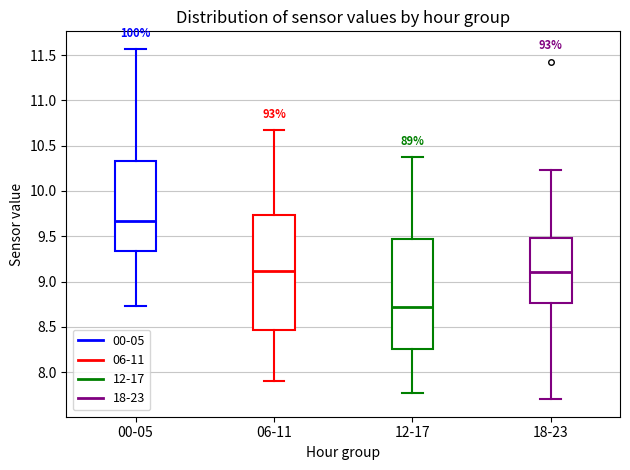

Reading left to right, read every box against the y-axis: the position of its median line, the range the box covers, and the ends of its whiskers. The values are not printed on the chart, so give them approximately, as read against the axis.

00-05: median 9.65, box 9.35 to 10.35, whiskers 8.75 to 11.55
06-11: median 9.10, box 8.45 to 9.75, whiskers 7.90 to 10.65
12-17: median 8.70, box 8.25 to 9.50, whiskers 7.75 to 10.35
18-23: median 9.10, box 8.75 to 9.50, whiskers 7.70 to 10.25